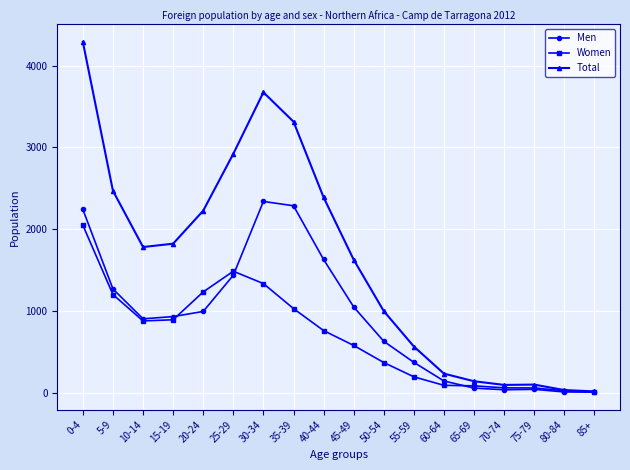

Where is Total nearest to the value 2153?

20-24